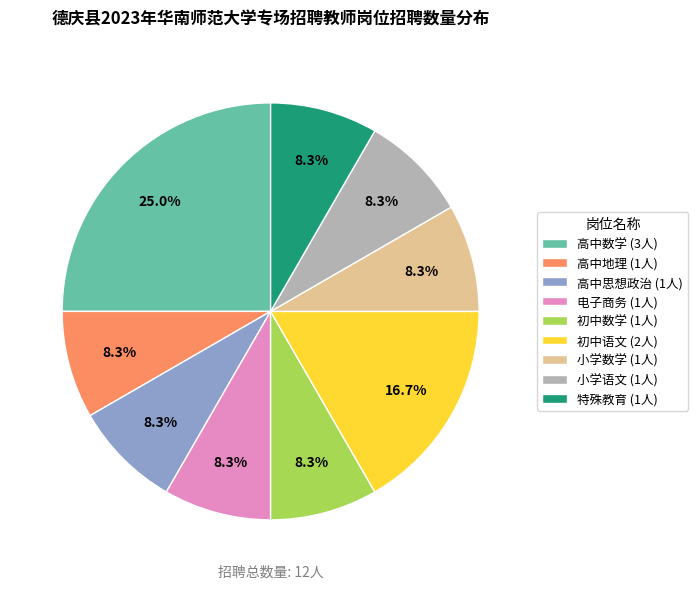

To the nearest percent, what percentage of the pie is 高中思想政治?

8%